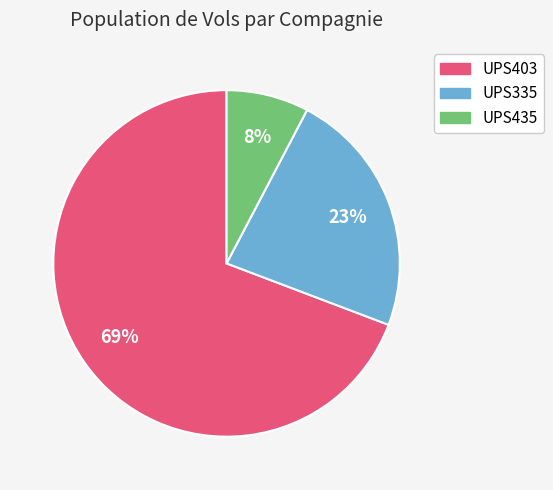

To the nearest percent, what portion does UPS403 represent?

69%